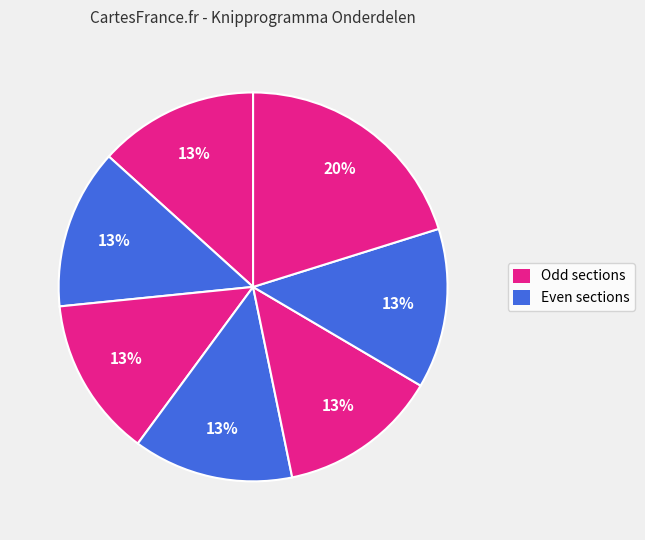

To the nearest percent, what is the average slice percentage?

14%